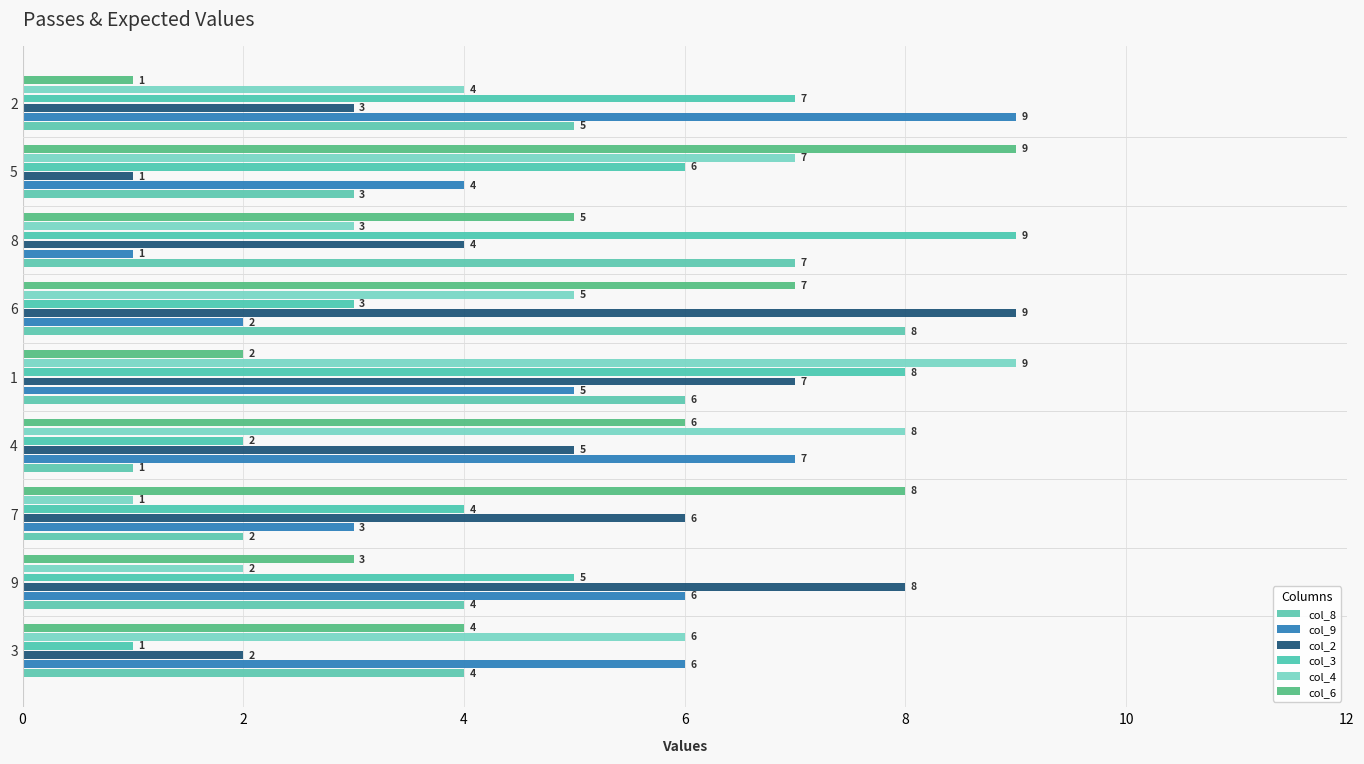

Is the value of col_3 at 7 greater than the value of col_4 at 6?

No